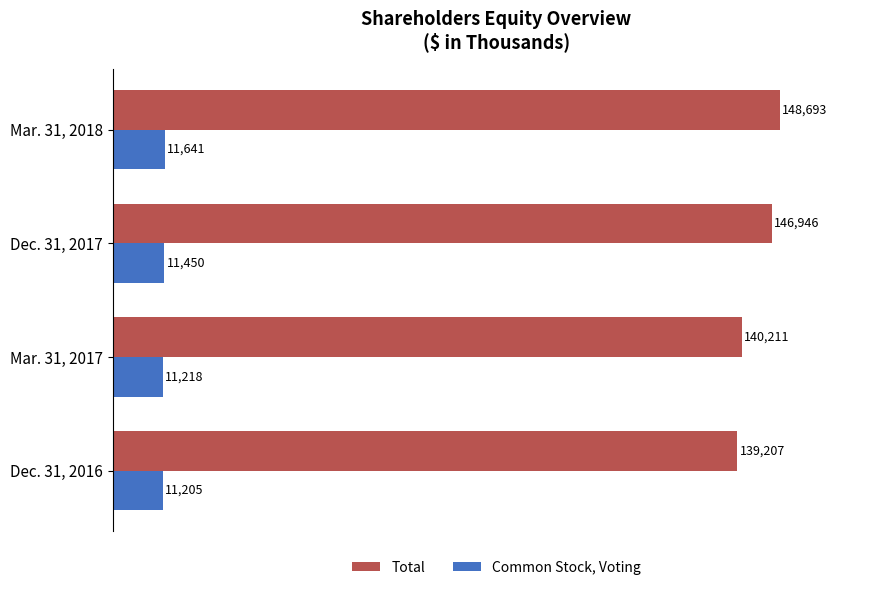

At which label does Common Stock, Voting reach its minimum?

Dec. 31, 2016